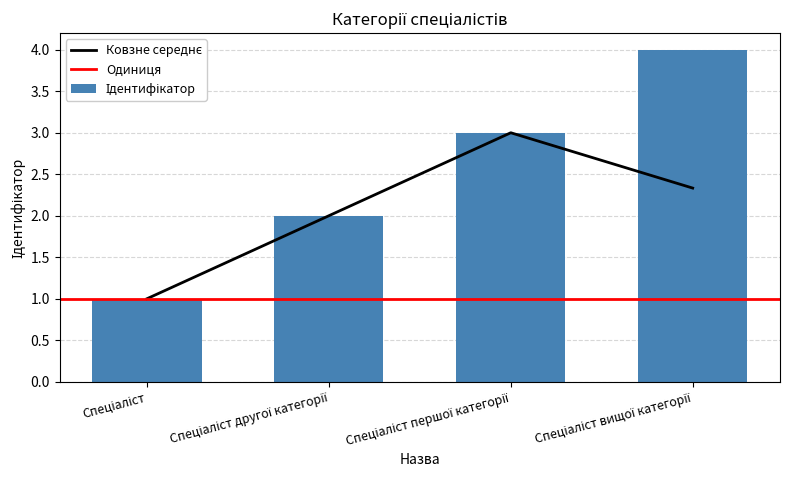

Reading left to right, transcribe all the data shown in this chart.

1	2	3	4